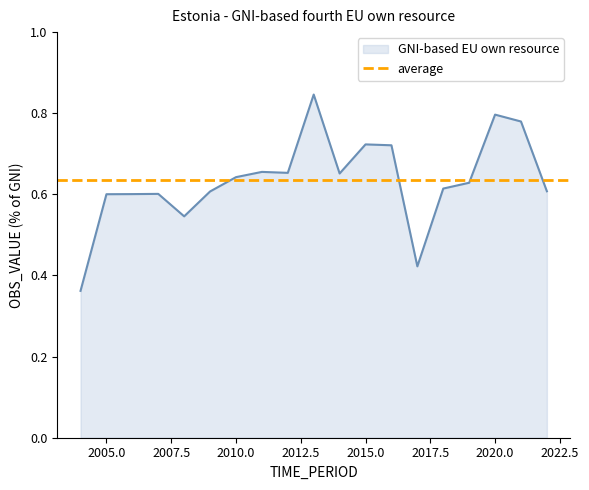

Rank the categories by value from highest to lowest.

2013, 2020, 2021, 2015, 2016, 2011, 2012, 2014, 2010, 2019, 2018, 2022, 2009, 2007, 2006, 2005, 2008, 2017, 2004